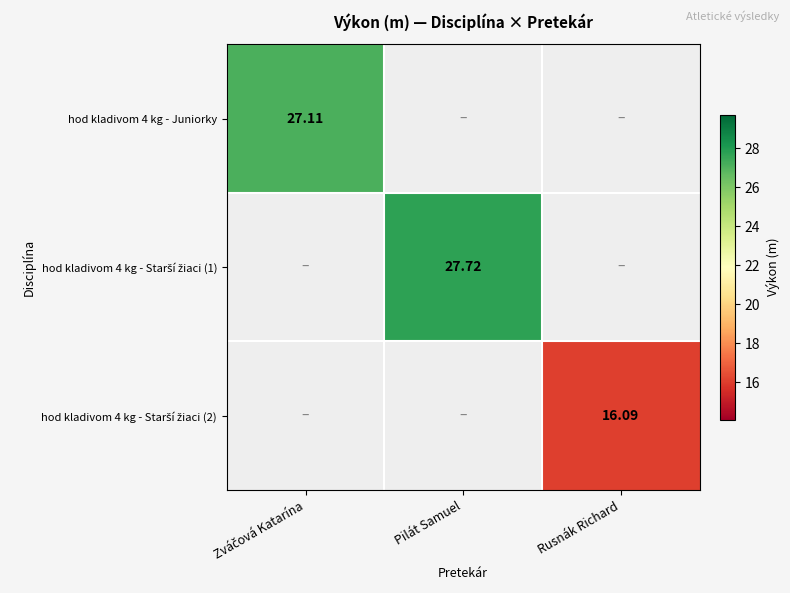

How many data points in hod kladivom 4 kg - Juniorky are above 0?

1